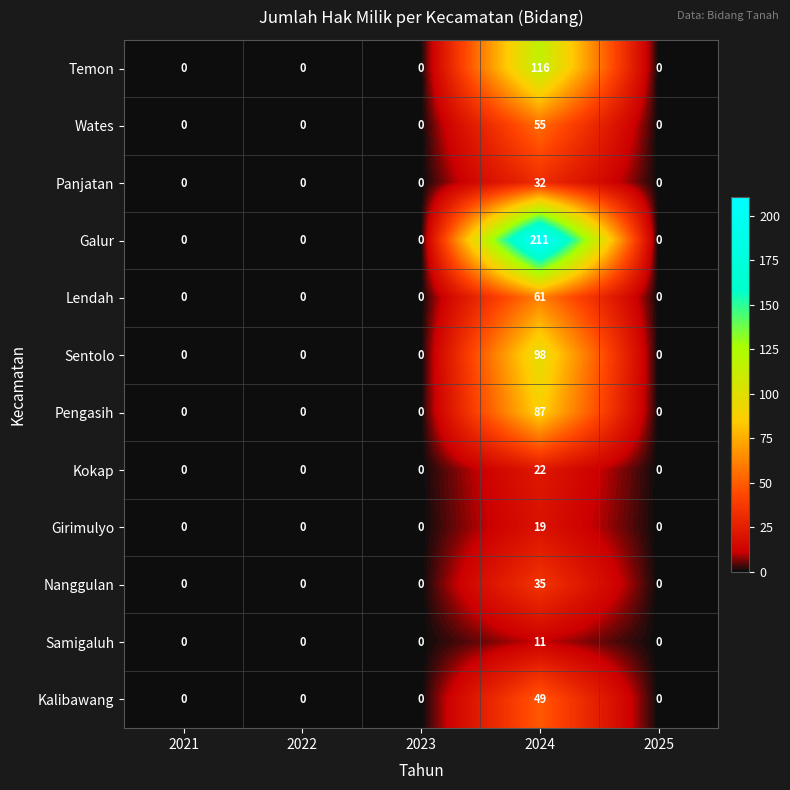

Which series has the largest total across all categories?

Galur